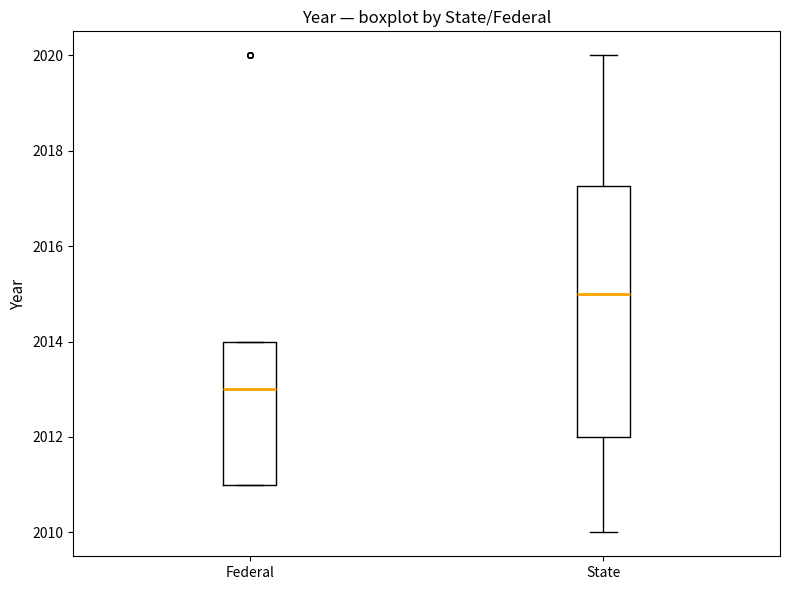

Which box is the tallest, from its lower edge to its upper edge?

State